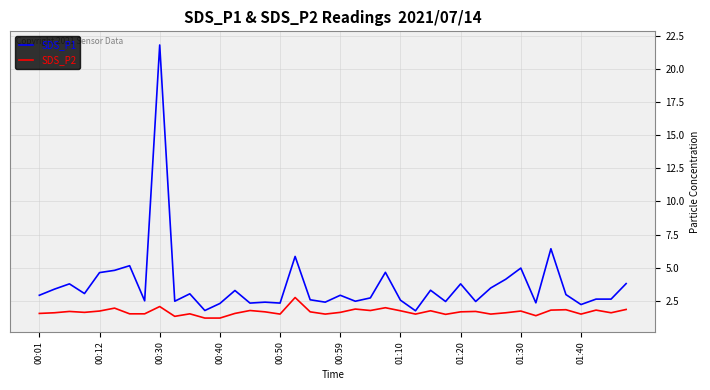

List the series in order of their peak value, lowest first.

SDS_P2, SDS_P1